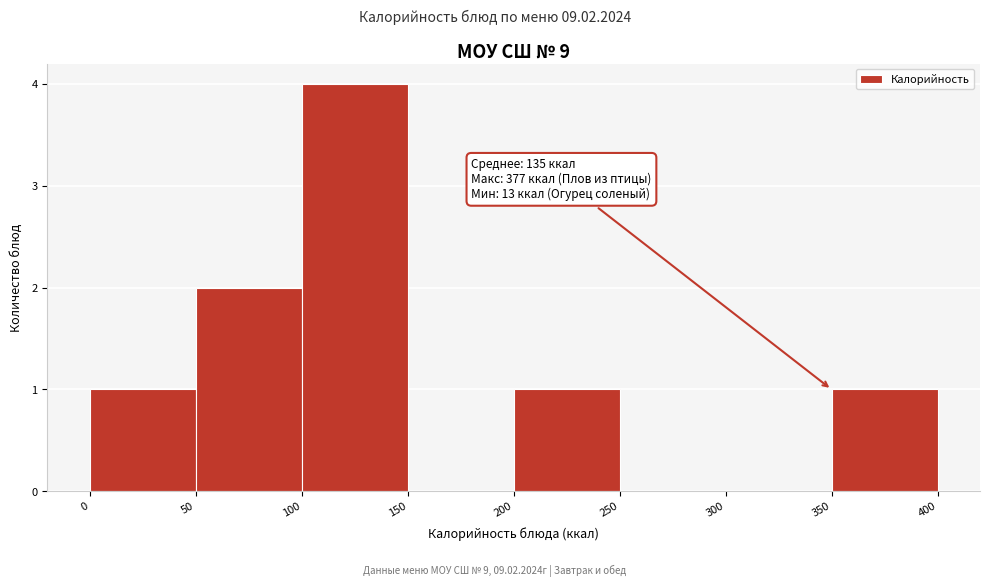

Which range on the x-axis has the tallest bar?

100 to 150